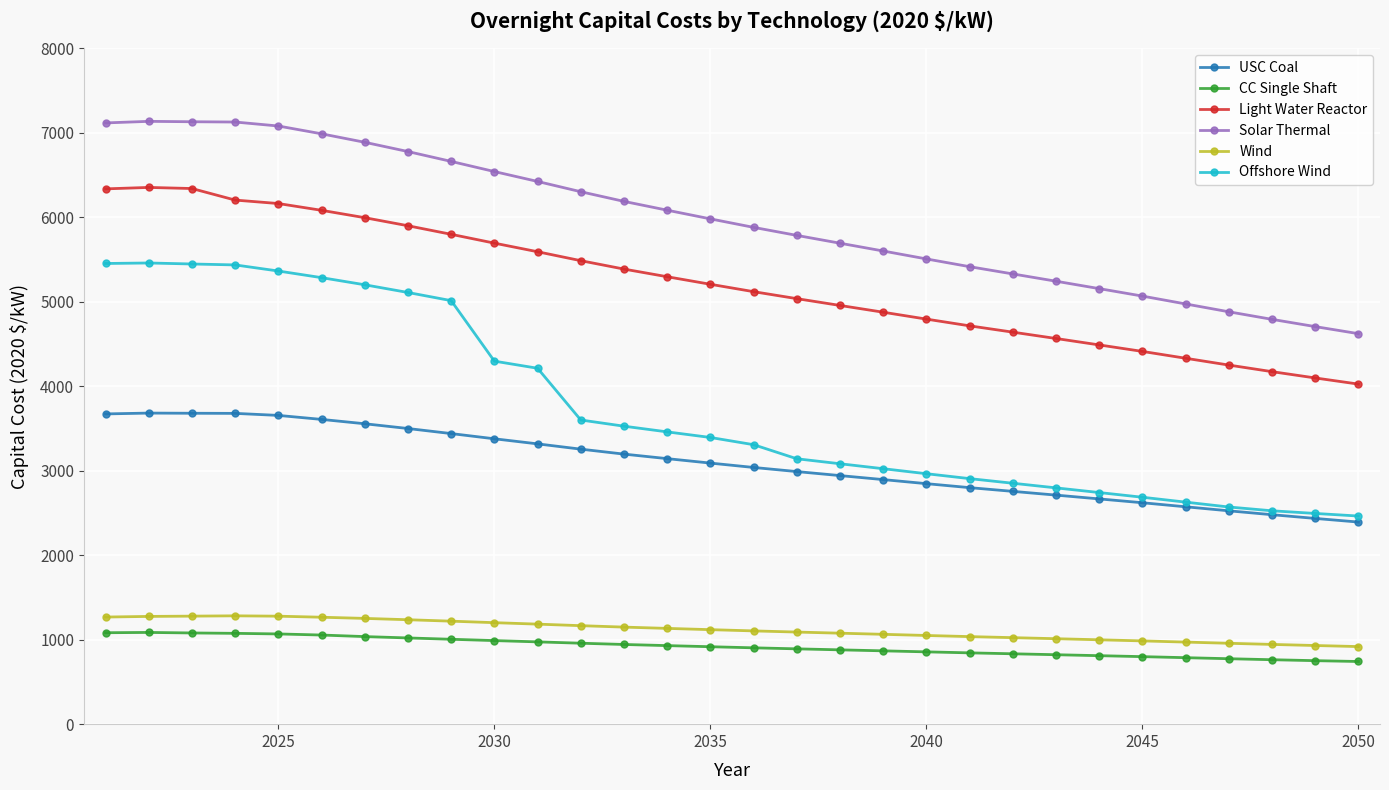

What is the value of the Wind point at the 20th from the left?

1049.8